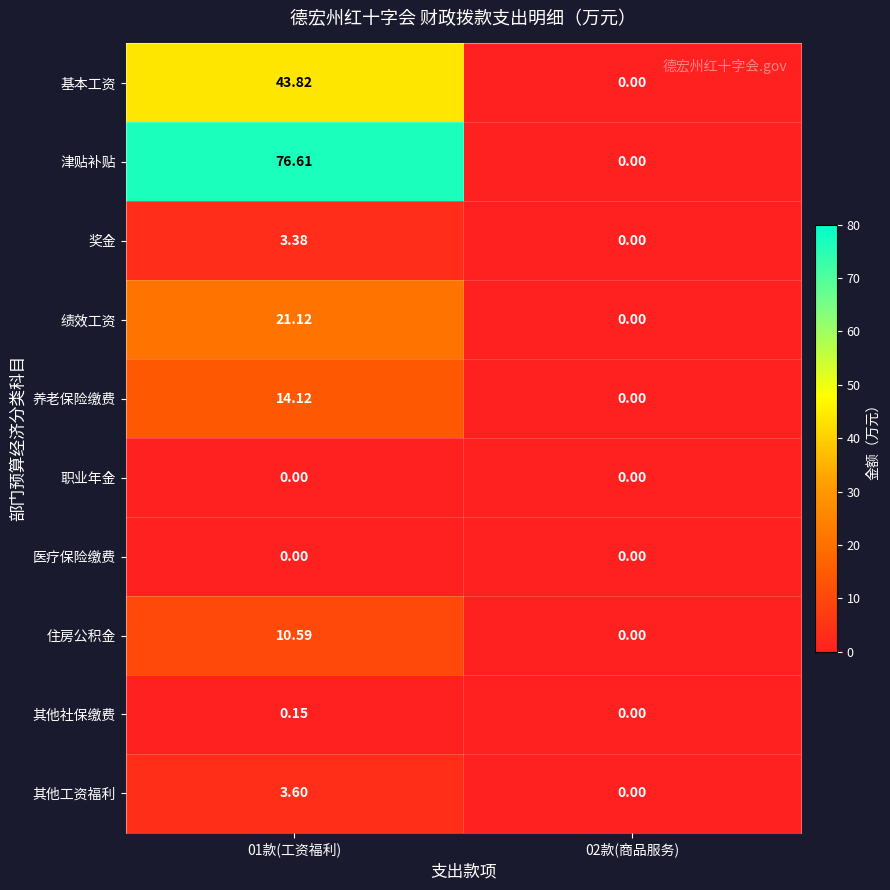

Which series changed the most between 01款(工资福利) and 02款(商品服务)?

津贴补贴